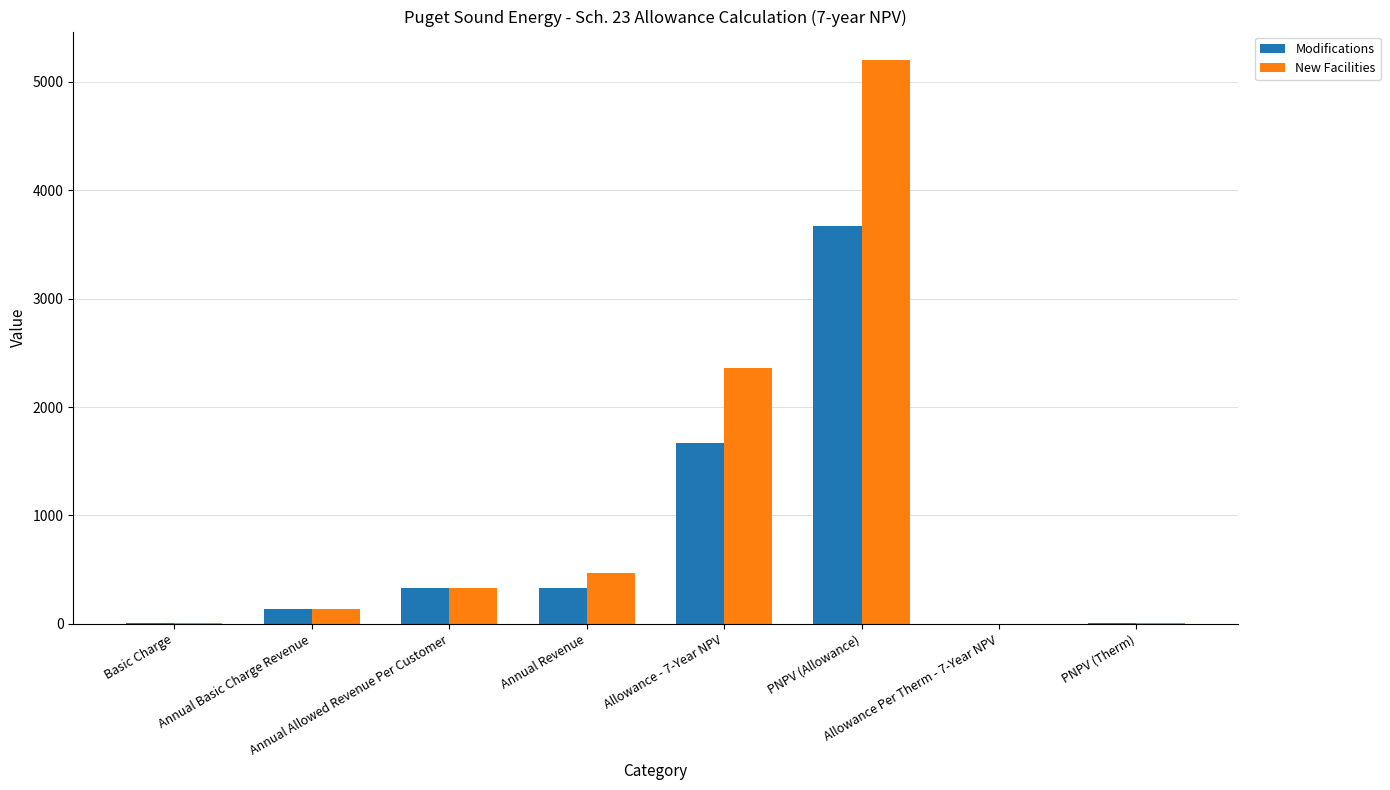

Does the chart contain stacked bars?

No